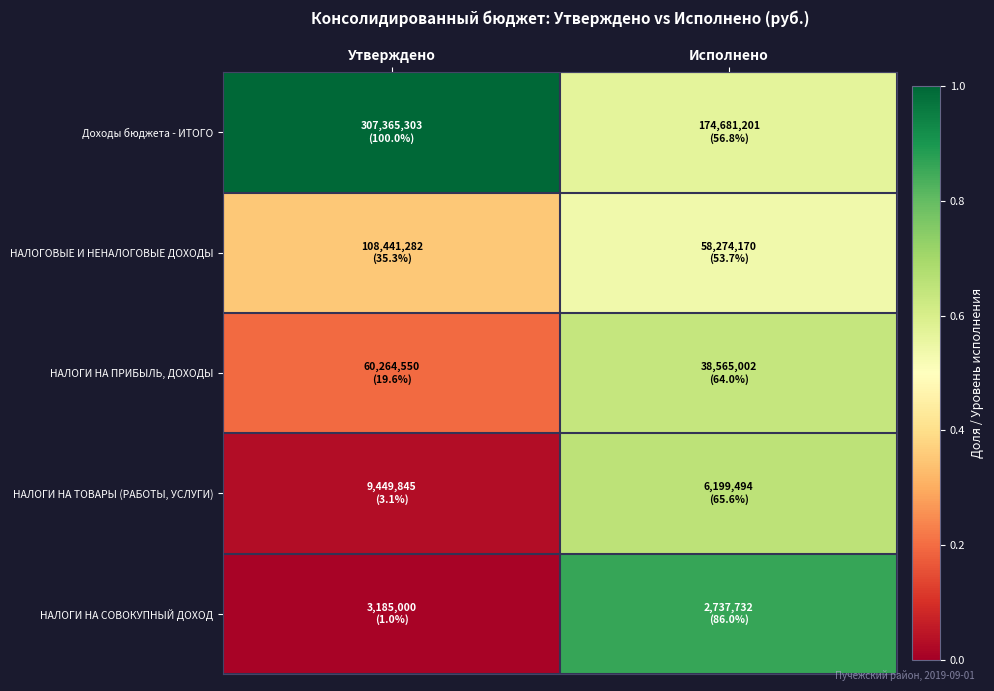

At which category is the sum across all series the highest?

Исполнено